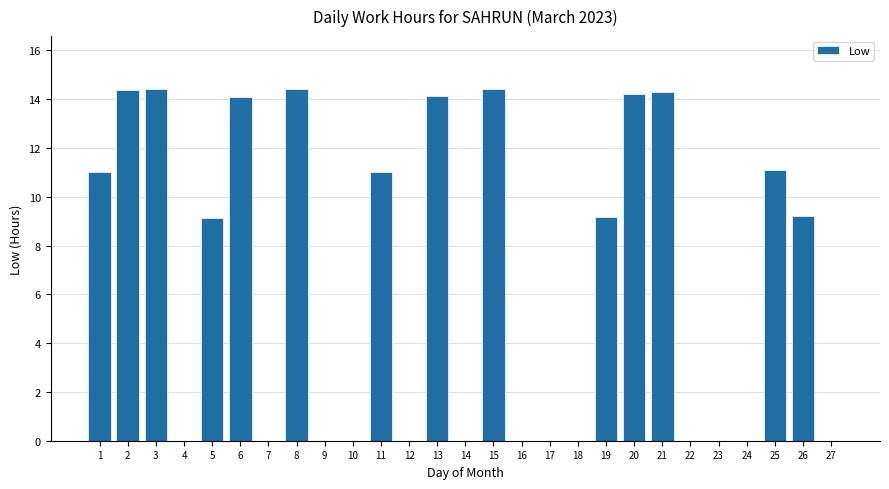

True or false: the data shows 9.9 at 3.

False